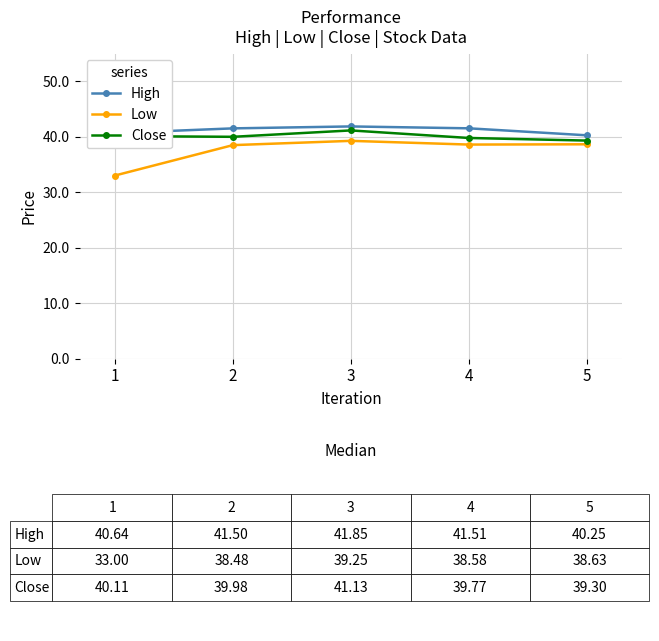

Read the High value at 1.

40.6